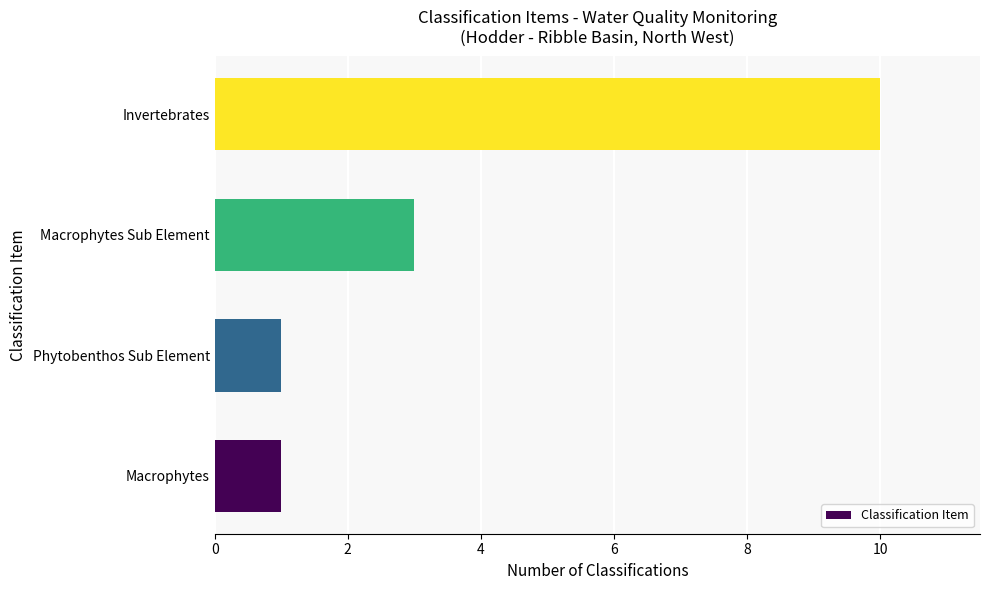

What is the maximum value shown in the chart?

10